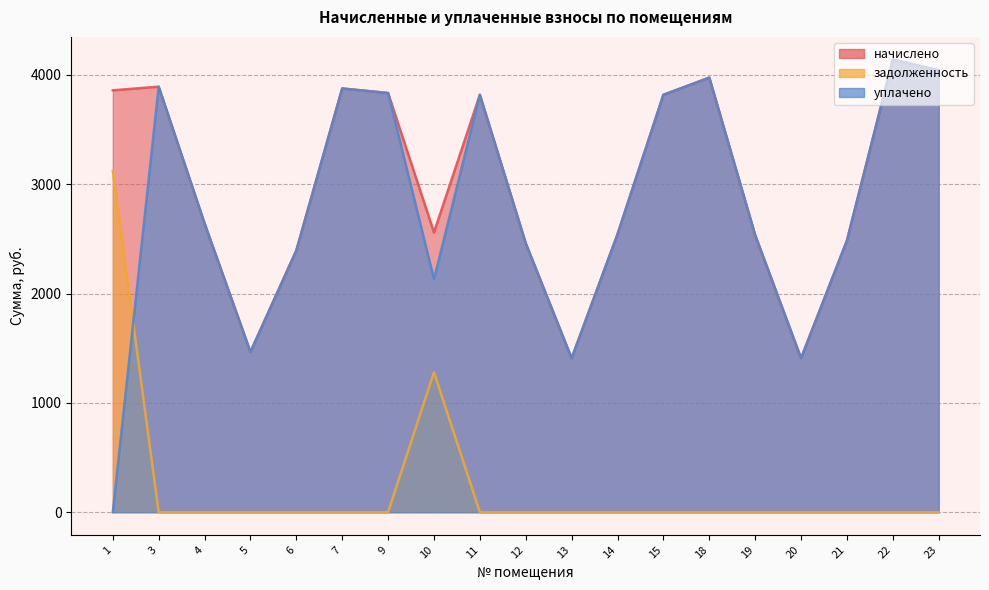

What is the sum of all задолженность values?

4401.5